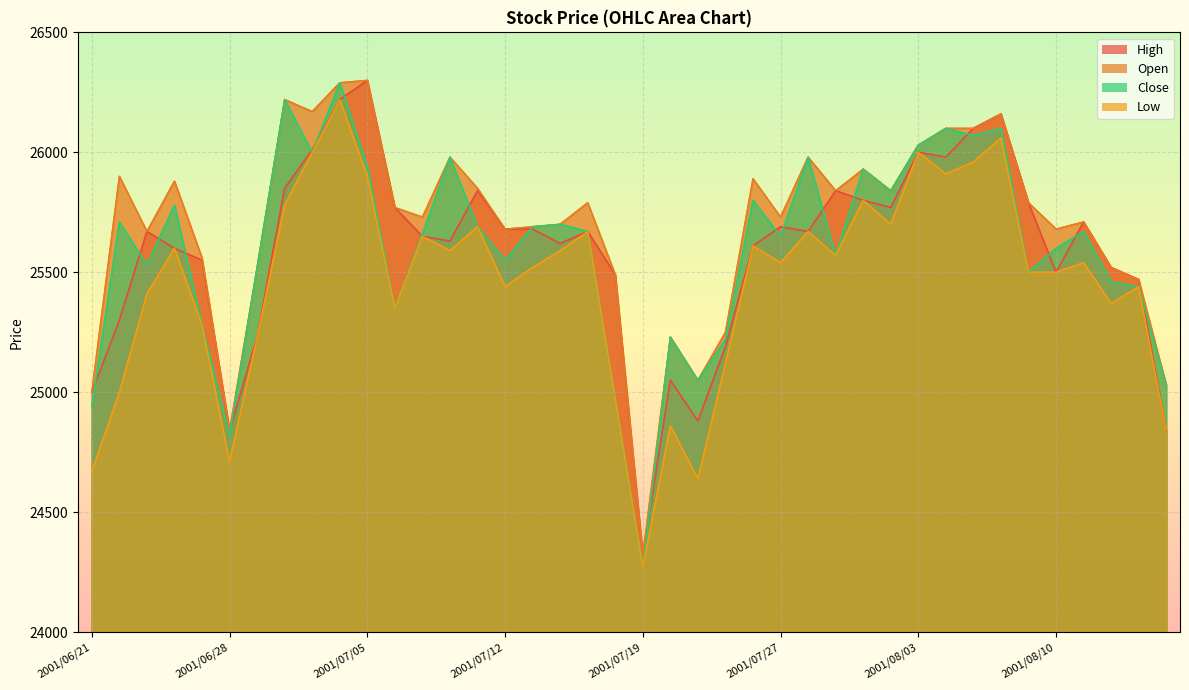

How many lines are shown in the chart?

4